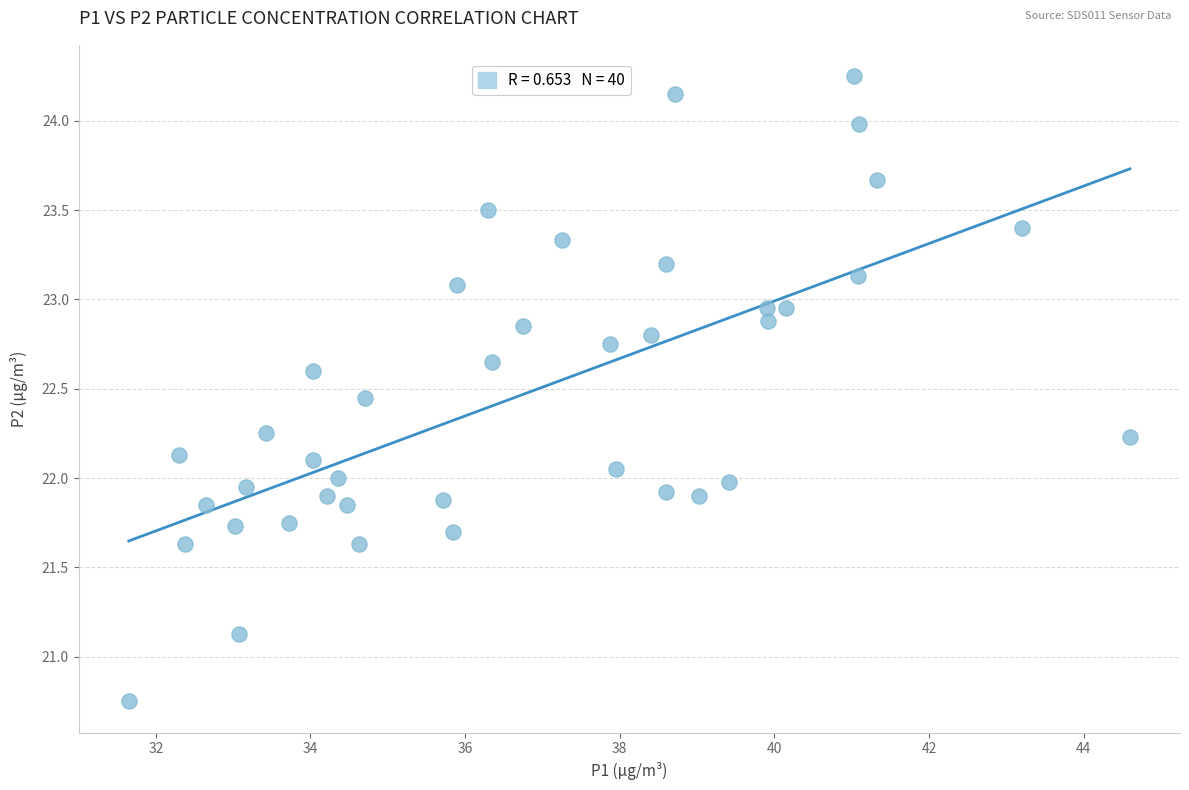

What is the range of X values (max minus min)?

13.0